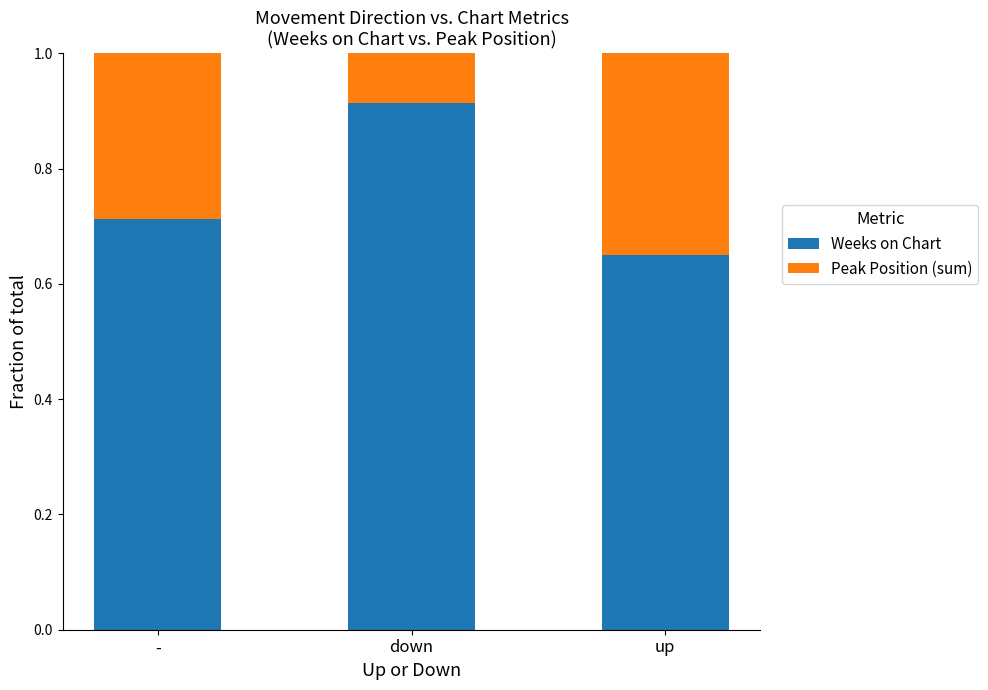

Which category has the highest value in the Weeks on Chart series?

down